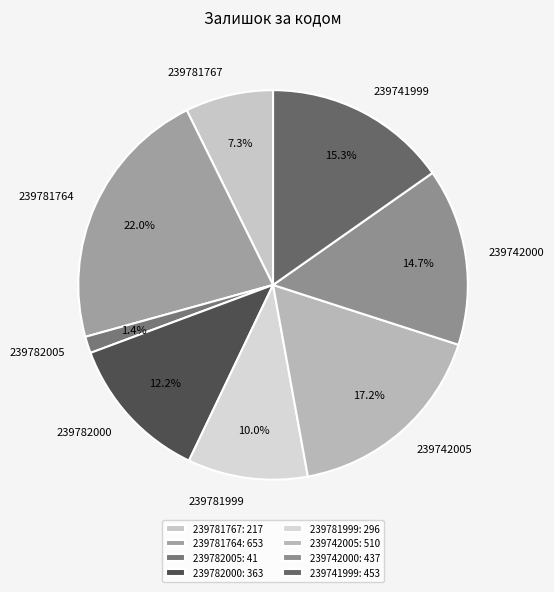

The 239782000 slice represents 6% of the pie. True or false?

False